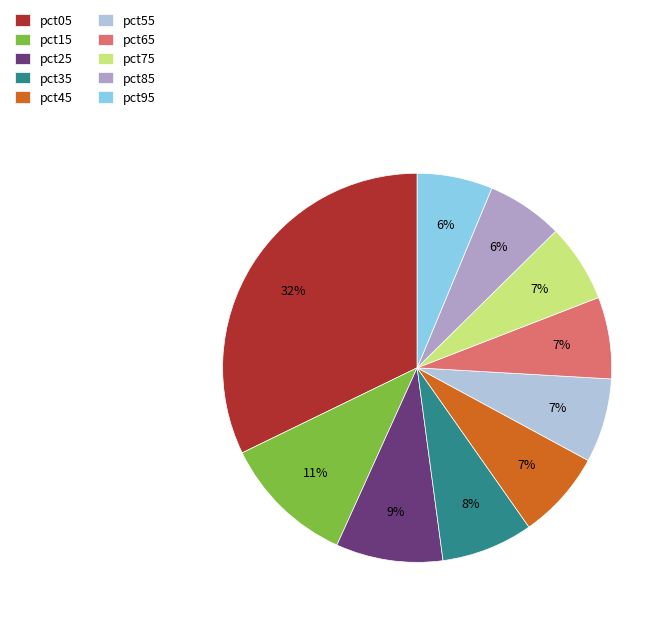

Which category has the biggest portion of the pie?

pct05